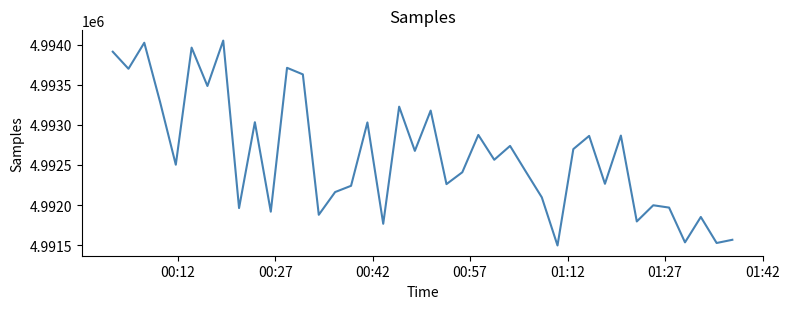

What is the smallest value displayed?

4991495